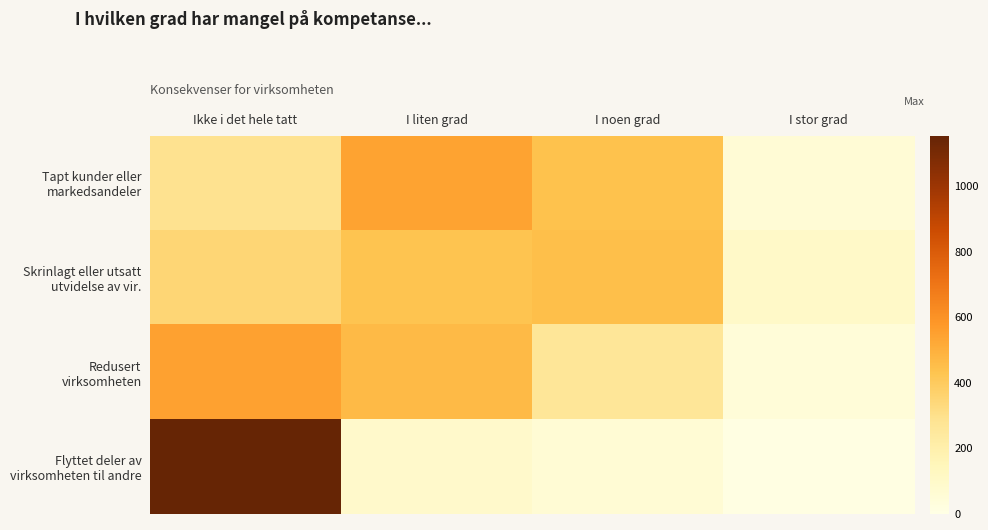

Between Ikke i det hele tatt and I noen grad, which series saw the biggest shift?

Flyttet deler av virksomheten til andre